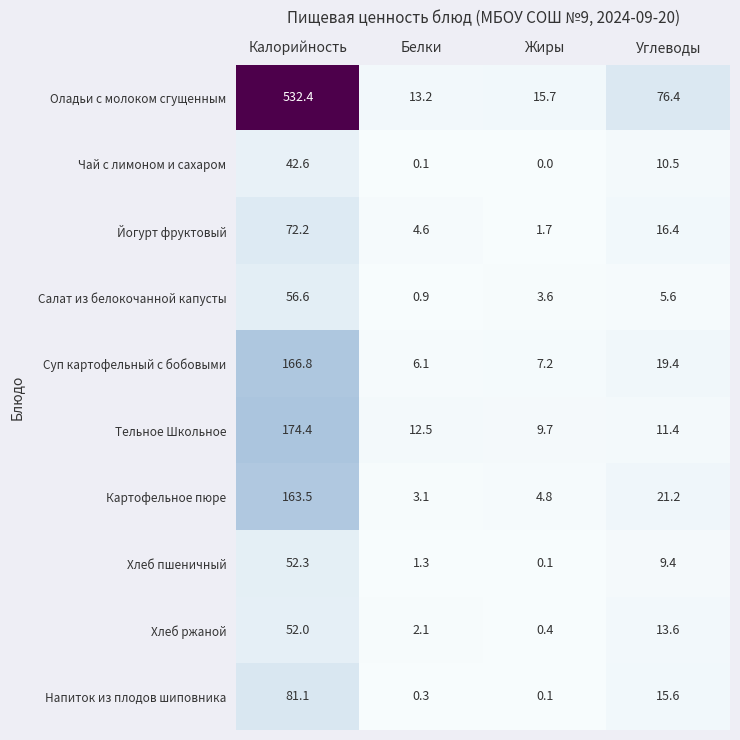

How many values in the Хлеб пшеничный series exceed 9?

2